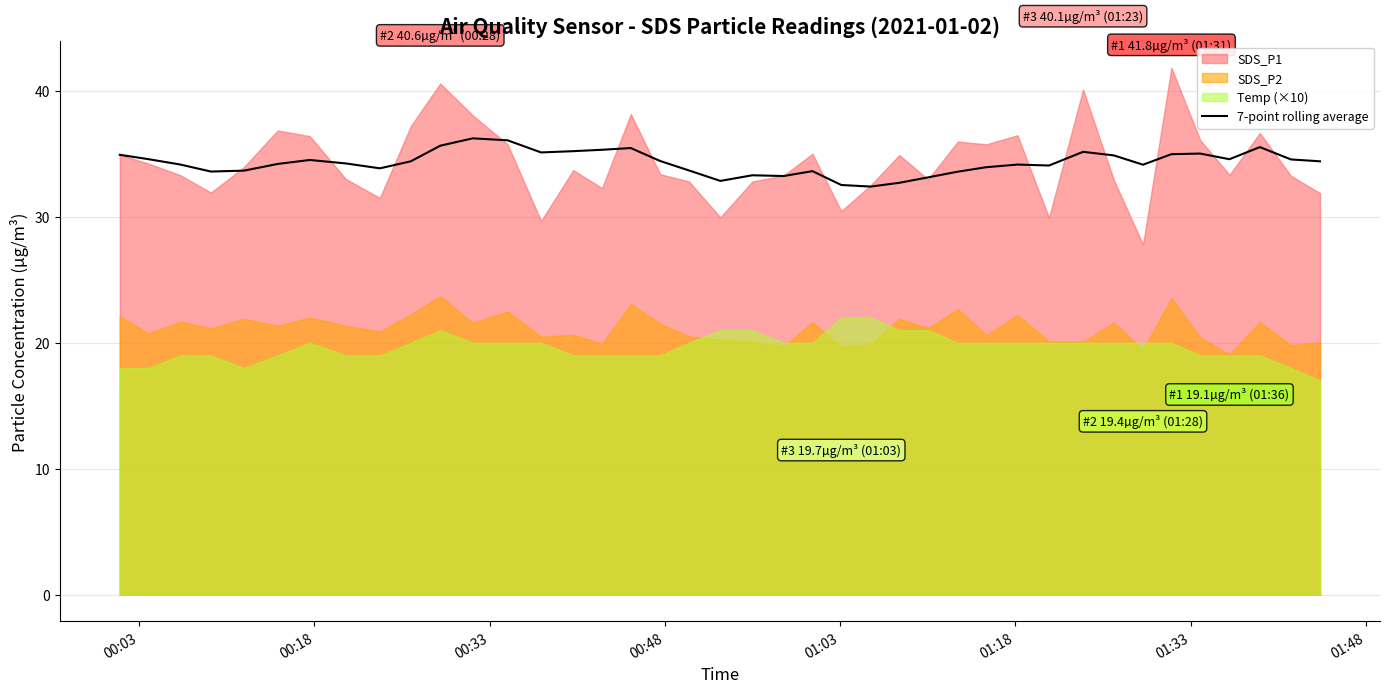

What is the highest value of the 7-point rolling average series?

36.2